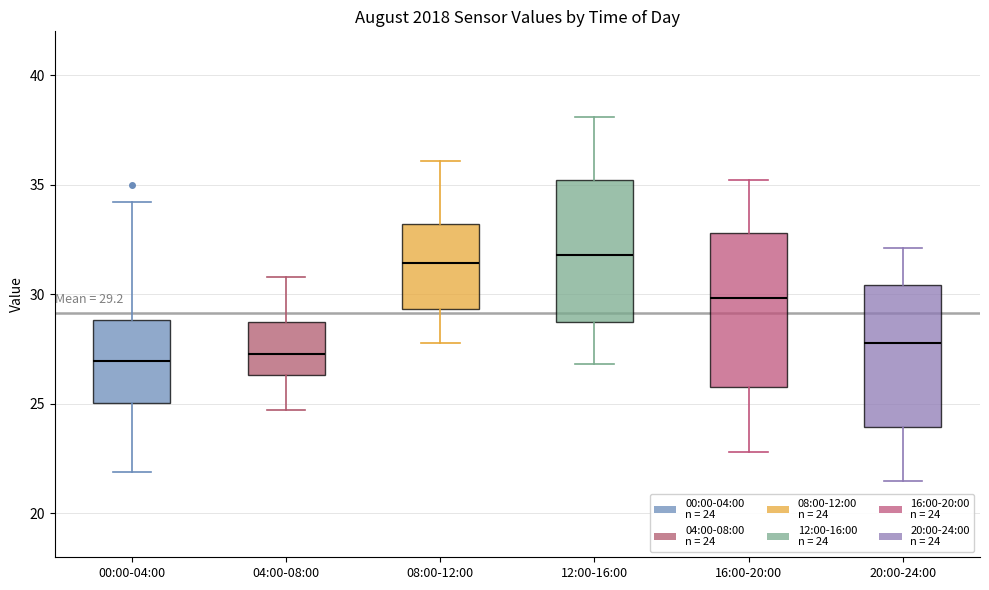

Comparing the boxes themselves (not the whiskers), which one is the tallest?

16:00-20:00